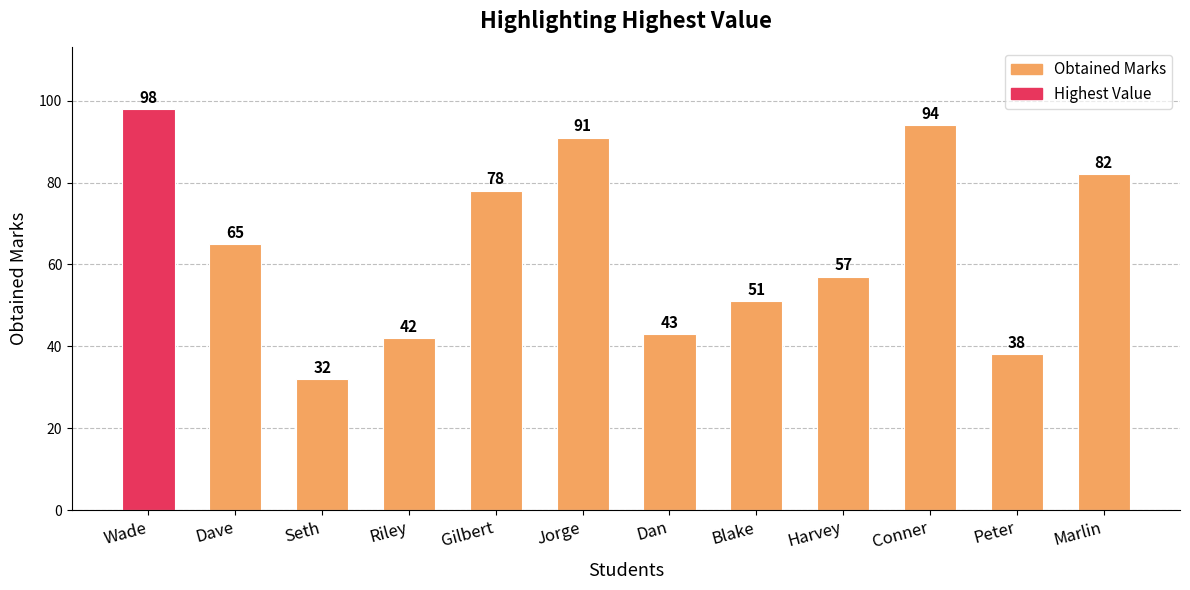

What is the difference between the second highest and minimum values?

62